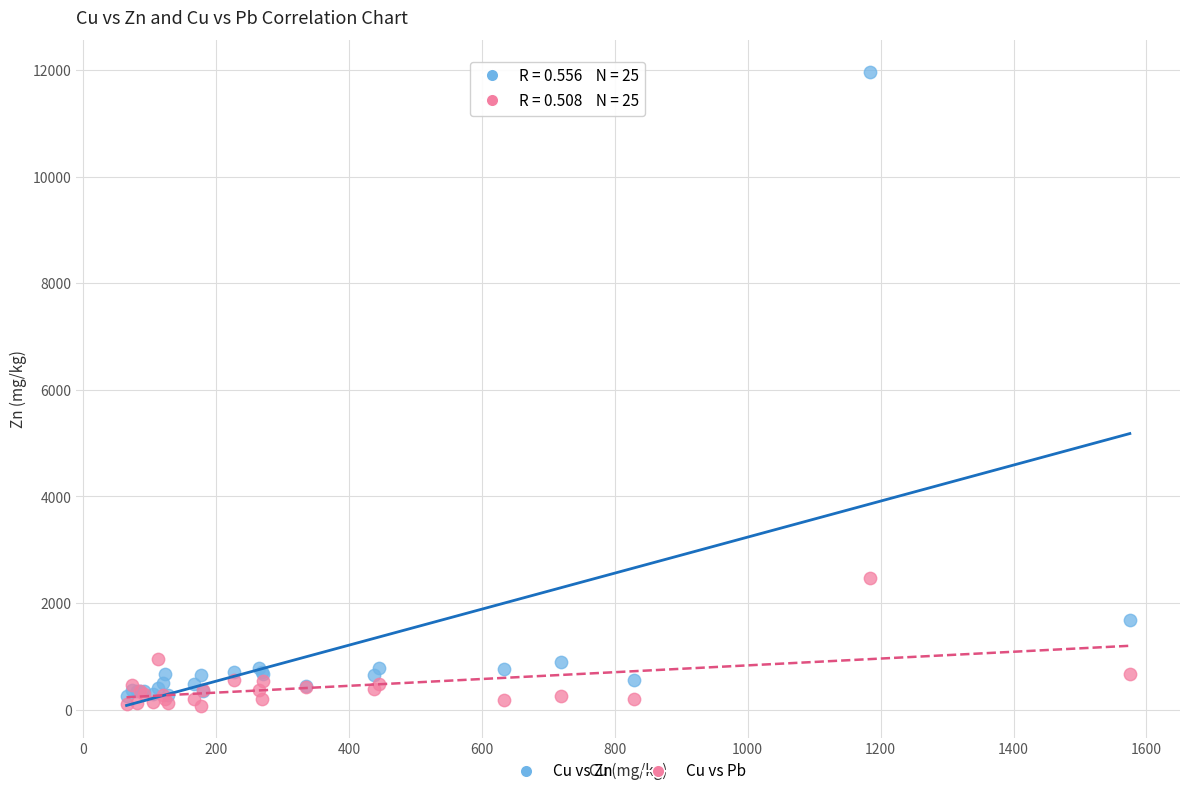

What is the X range (max minus min) for the scatter plot?

1510.1